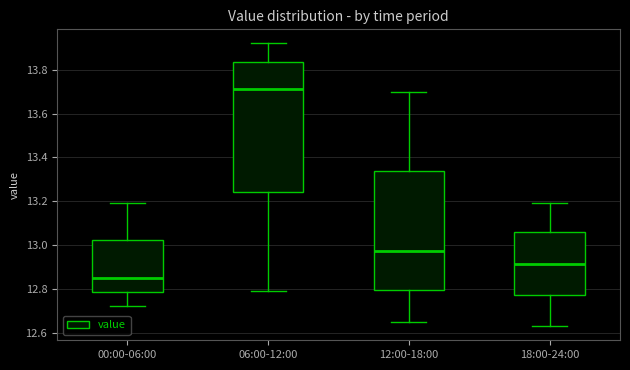

Reading left to right, transcribe this box plot: for each box, give where its median line is, the range the box spans, and where its two whiskers end, as read against the y-axis. The values are not printed on the chart, so give them approximately, as read against the axis.

00:00-06:00: median 12.86, box 12.78 to 13.02, whiskers 12.72 to 13.20
06:00-12:00: median 13.72, box 13.24 to 13.84, whiskers 12.80 to 13.92
12:00-18:00: median 12.98, box 12.80 to 13.34, whiskers 12.66 to 13.70
18:00-24:00: median 12.92, box 12.78 to 13.06, whiskers 12.64 to 13.20